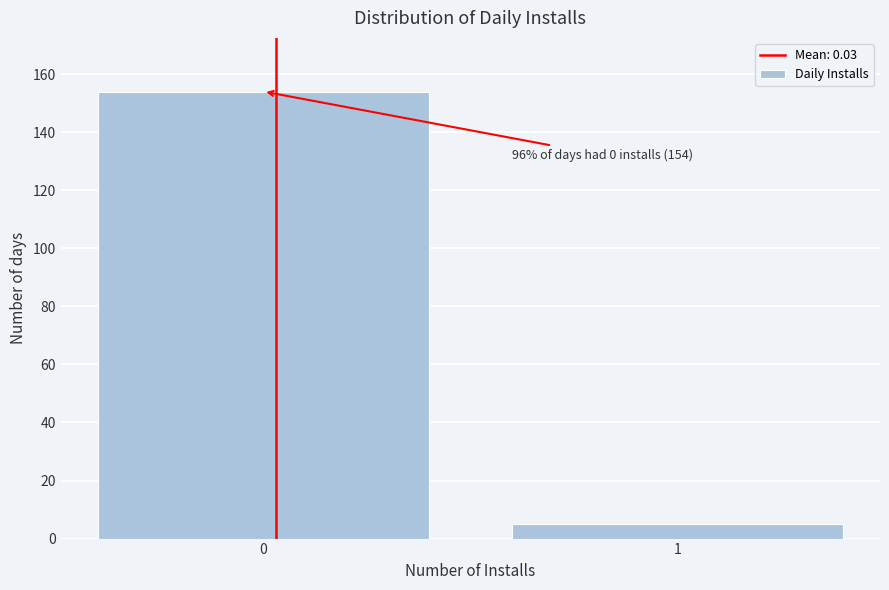

Reading left to right, what are all the values shown in this chart?

154	5